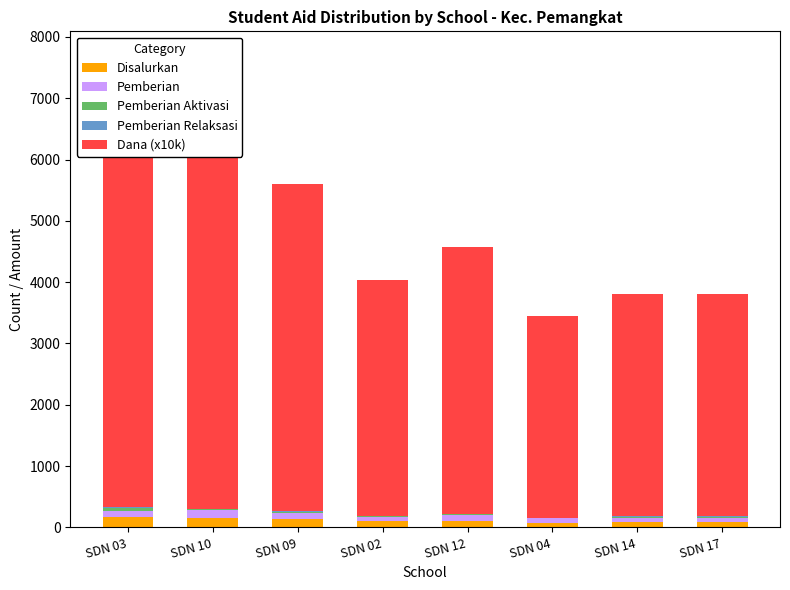

What is the minimum value for Pemberian Aktivasi?

3